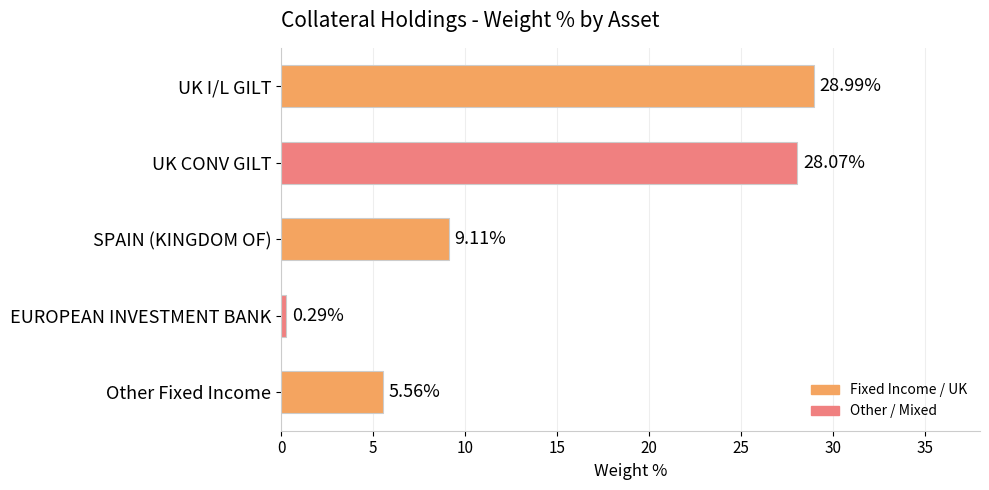

Are the bars grouped side by side (vs. stacked)?

No